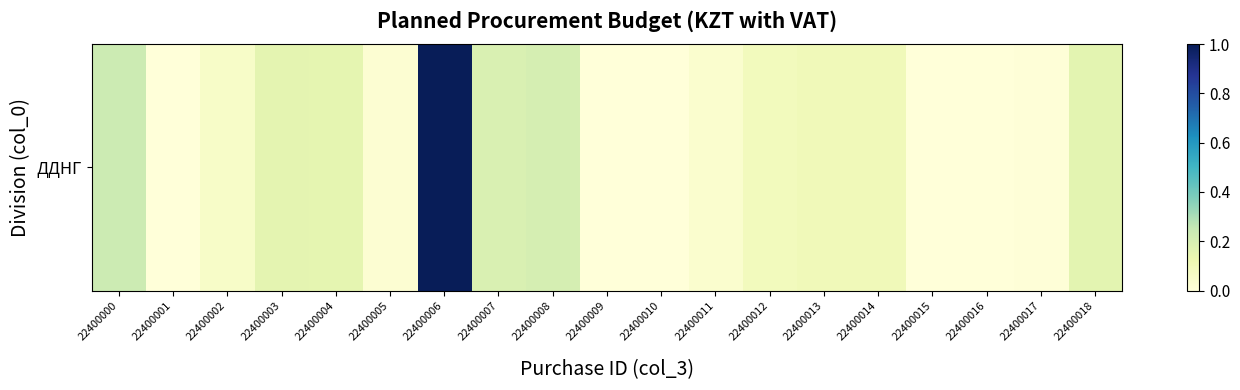

Rank the categories by value from lowest to highest.

22400010, 22400009, 22400001, 22400016, 22400015, 22400017, 22400005, 22400011, 22400002, 22400012, 22400014, 22400013, 22400004, 22400003, 22400018, 22400007, 22400008, 22400000, 22400006